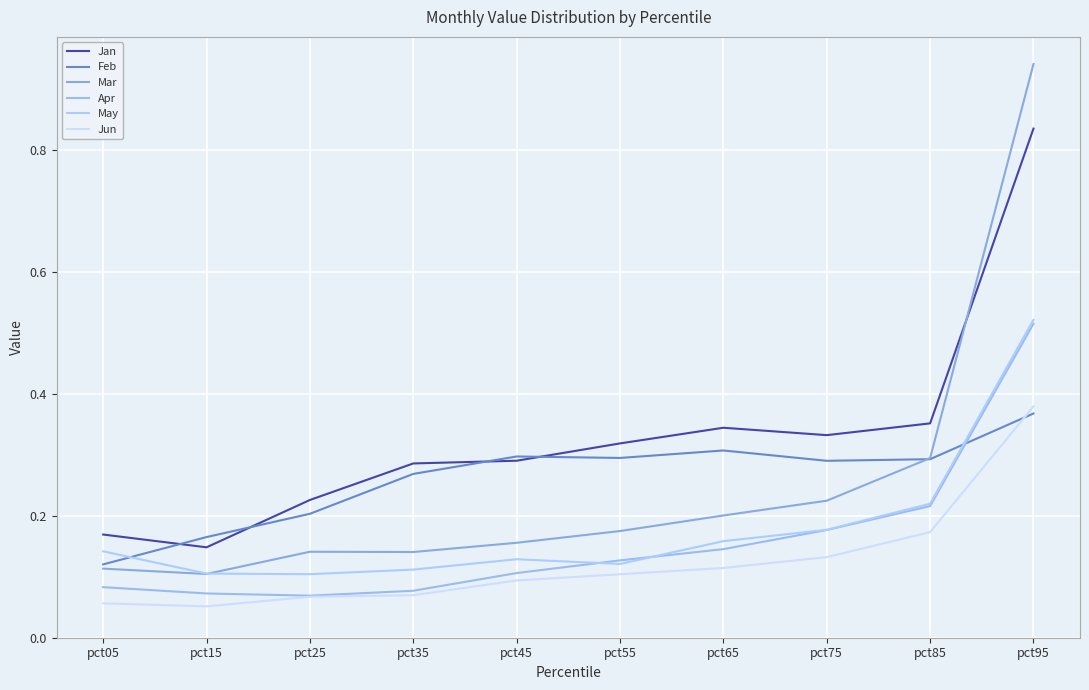

How many categories are shown in the chart?

10